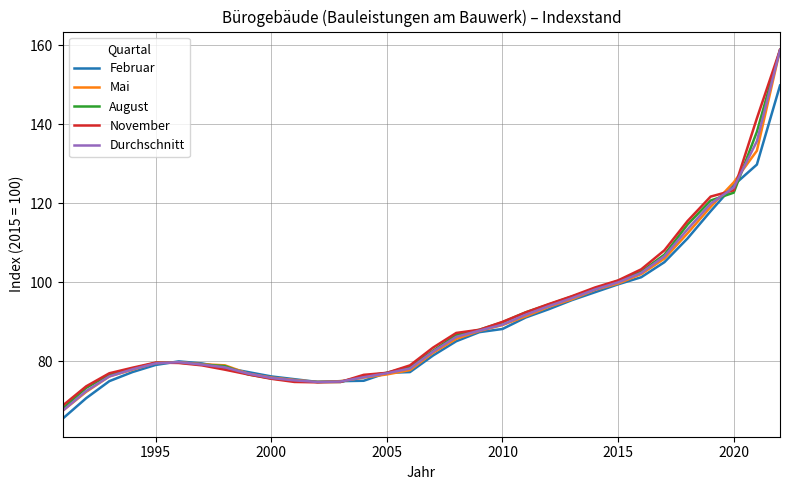

What is the smallest value displayed?

65.6